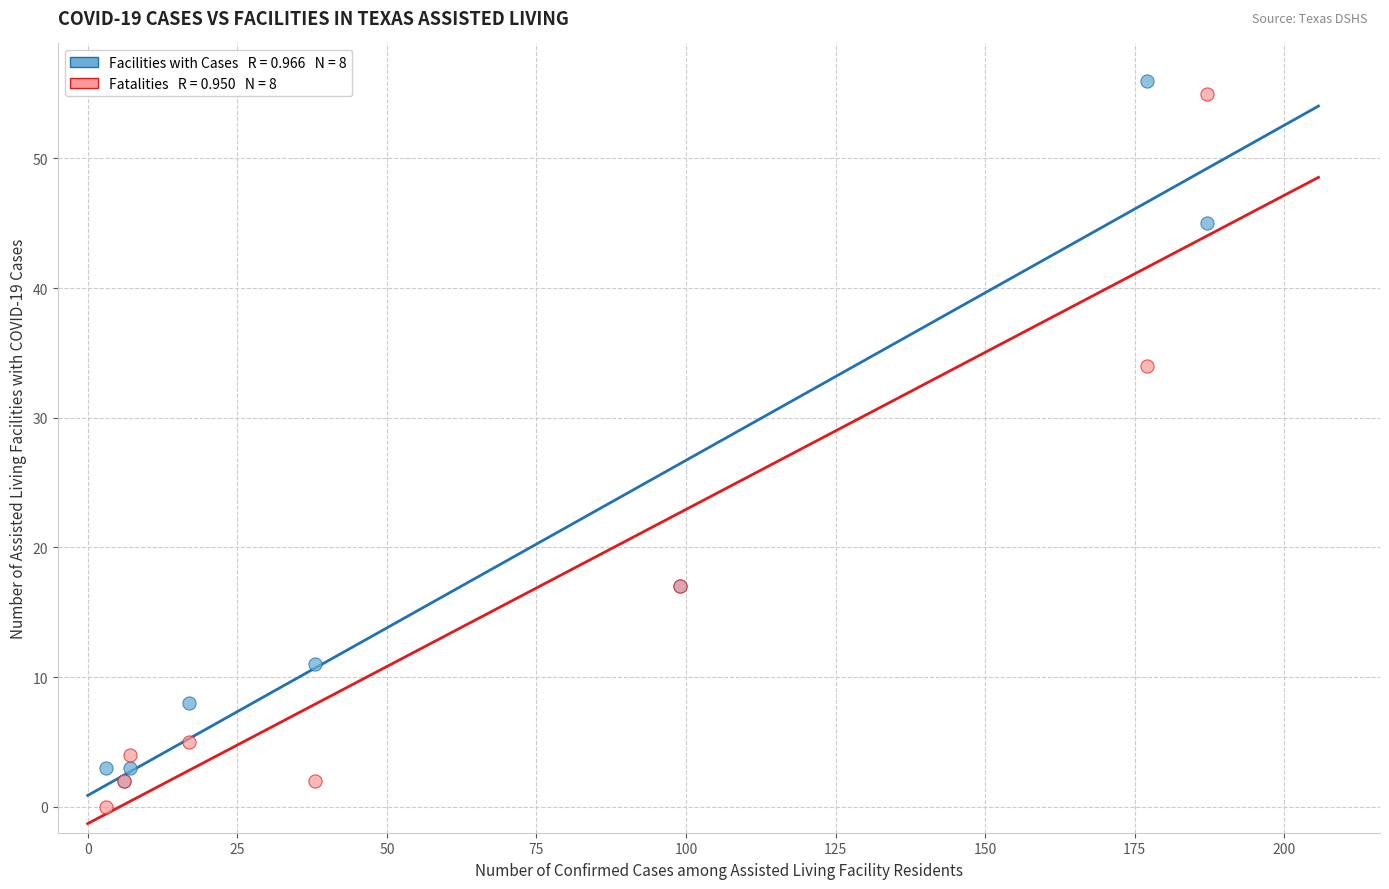

Across all series, what Y value is closest to 28?

34